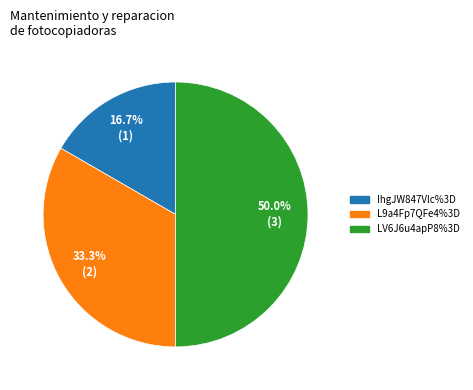

Between LV6J6u4apP8%3D and L9a4Fp7QFe4%3D, which is larger?

LV6J6u4apP8%3D